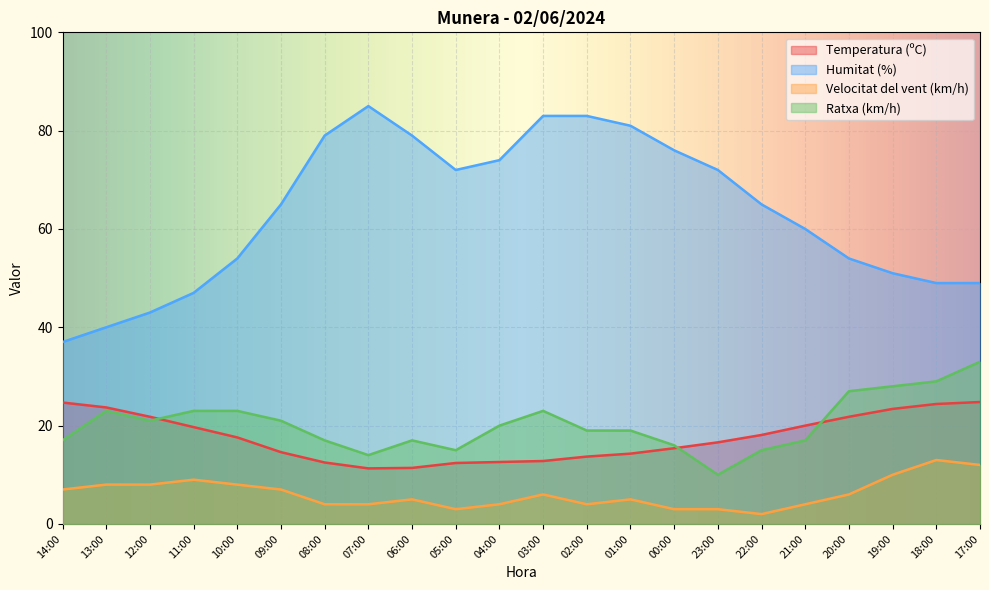

How many interior local peaks does the Humitat (%) series have?

1